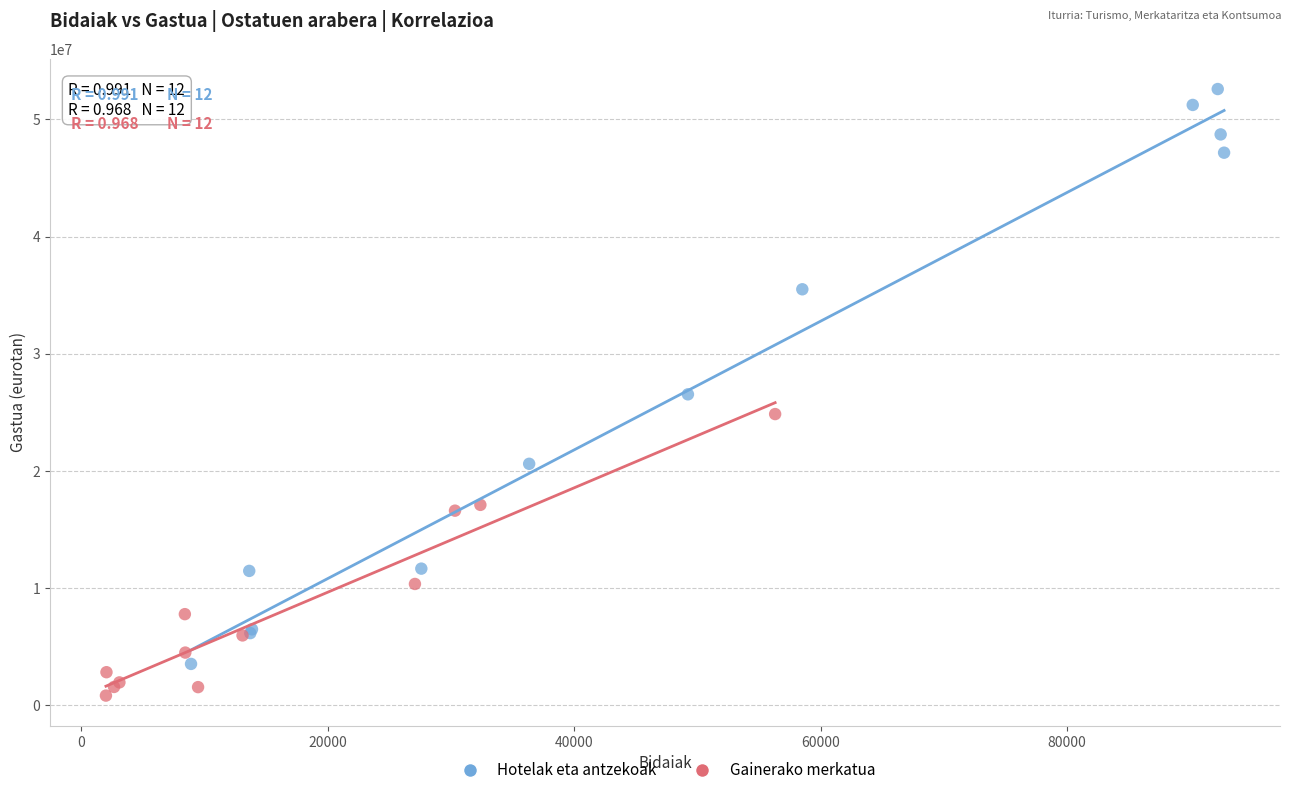

Which series contains the highest Y value?

Hotelak eta antzekoak